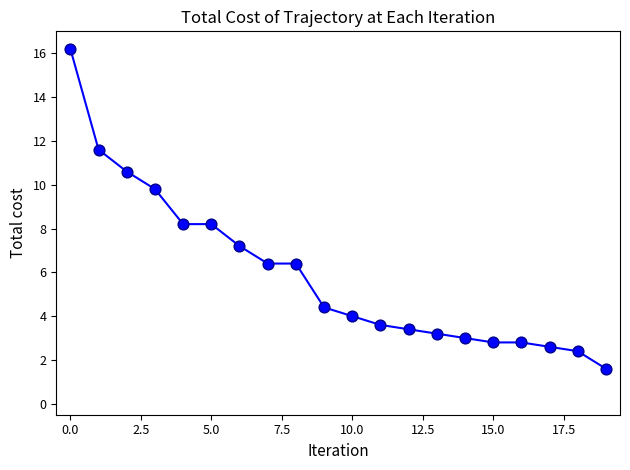

What is the greatest value displayed?

16.2